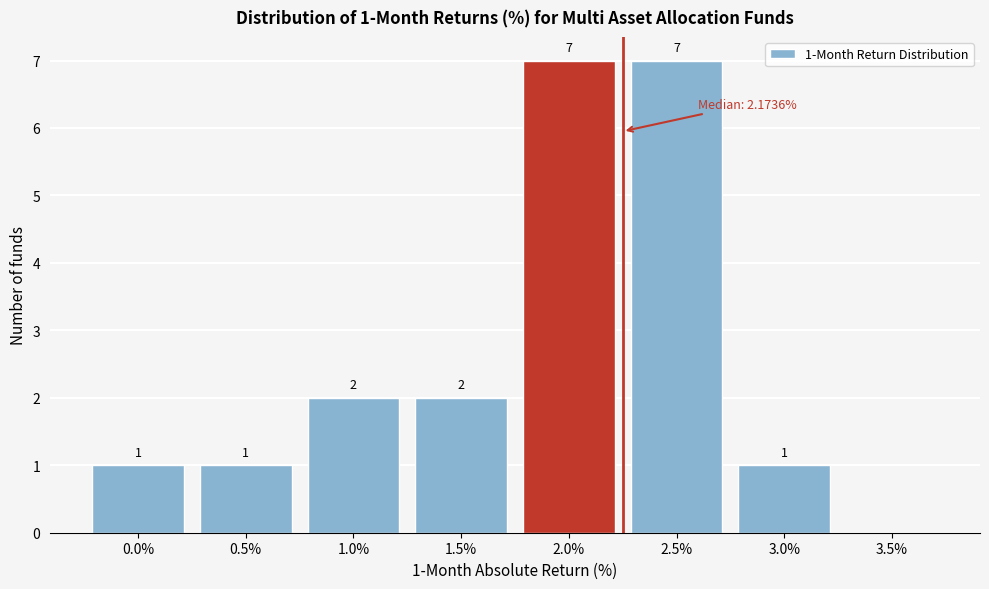

Reading left to right, extract all data points from this chart.

0.0%=1	0.5%=1	1.0%=2	1.5%=2	2.0%=7	2.5%=7	3.0%=1	3.5%=0